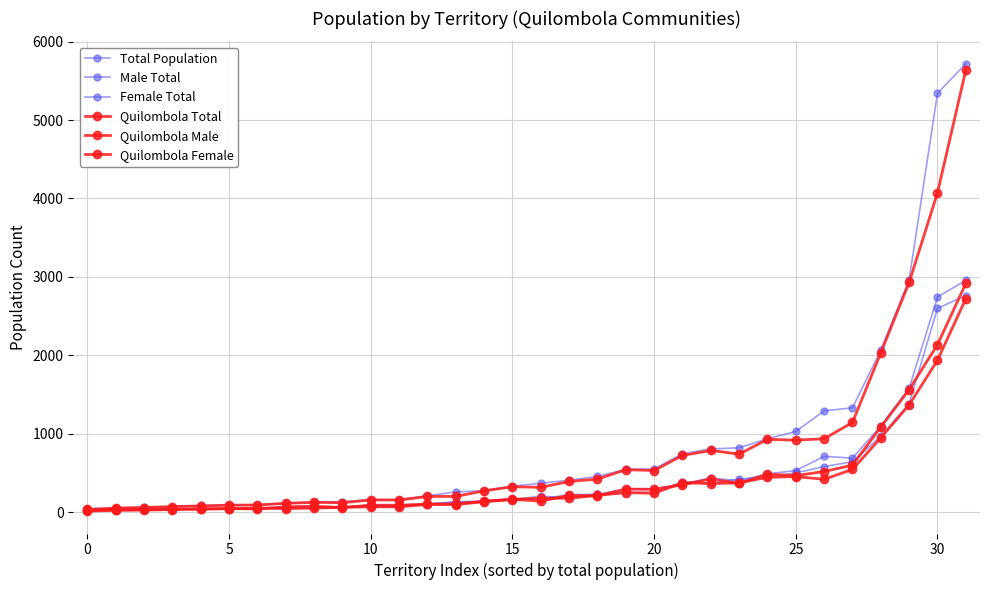

Which series has the largest total across all categories?

Total Population